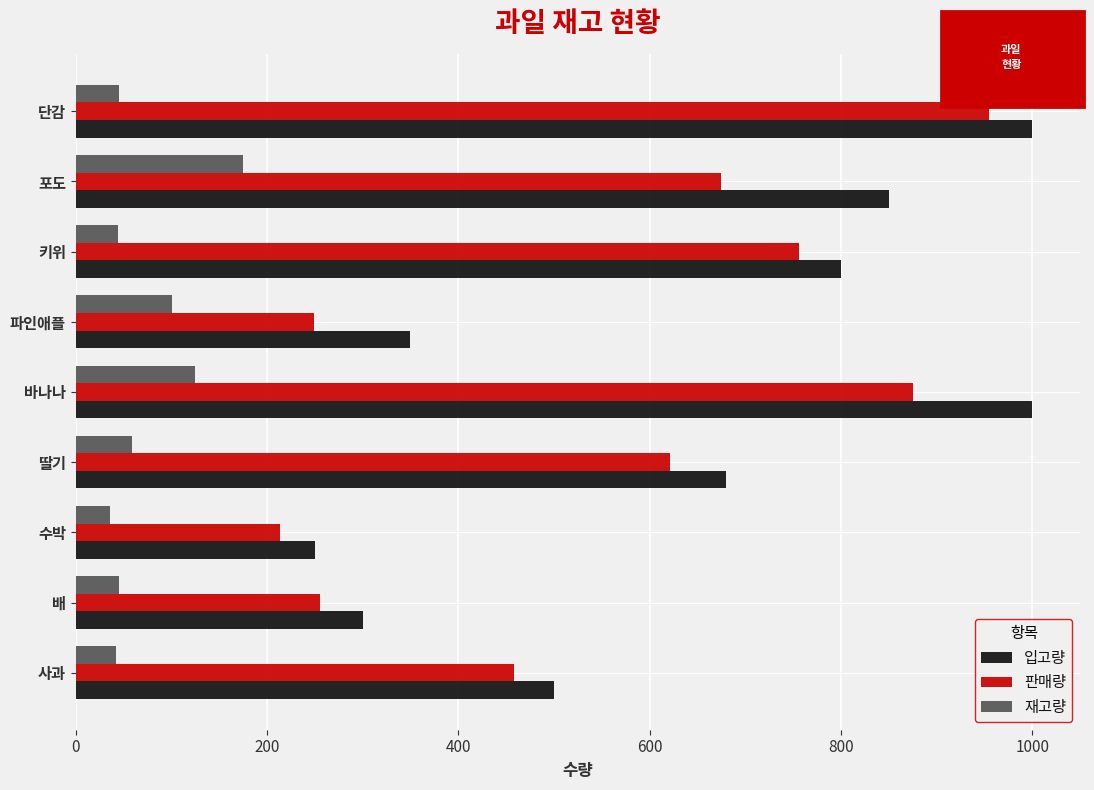

What is the smallest value displayed?

36